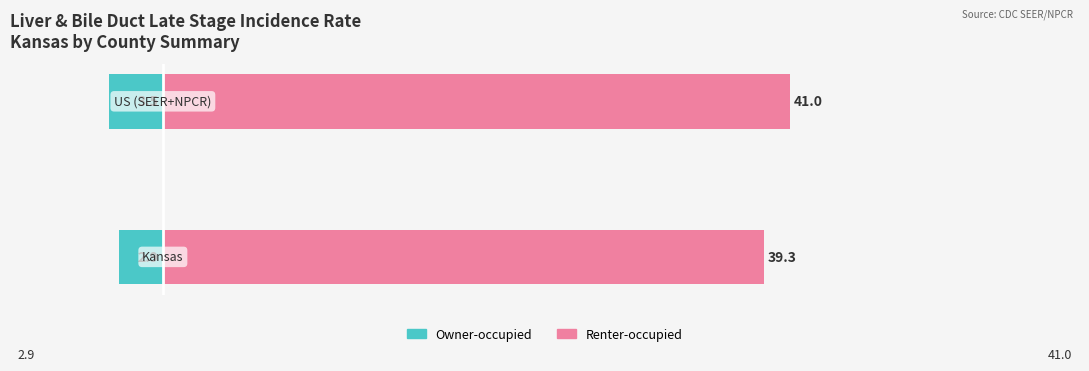

True or false: Renter-occupied has a value of 41.0 at 1.

True